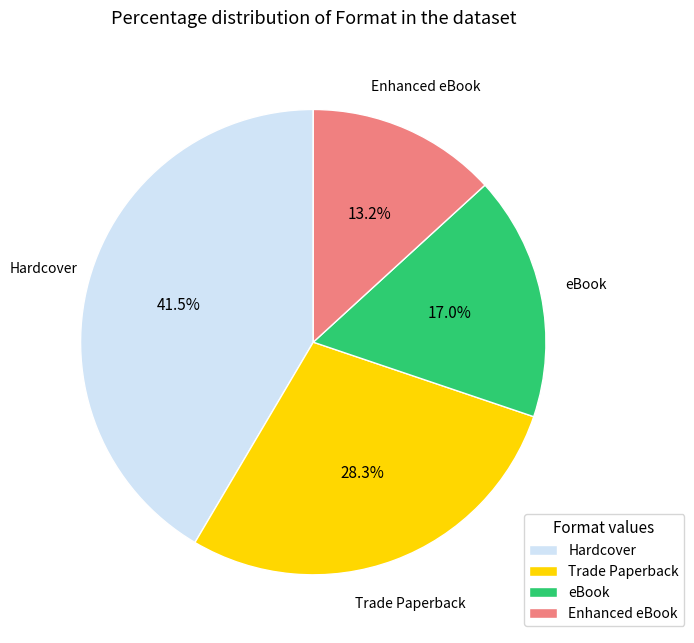

Is there a majority slice in this chart?

No